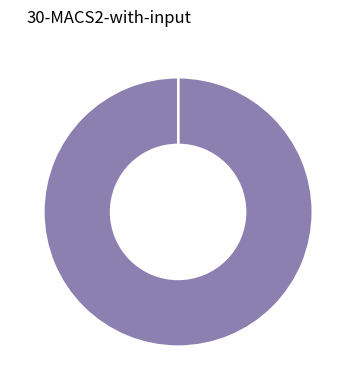

Is there a majority slice in this chart?

Yes